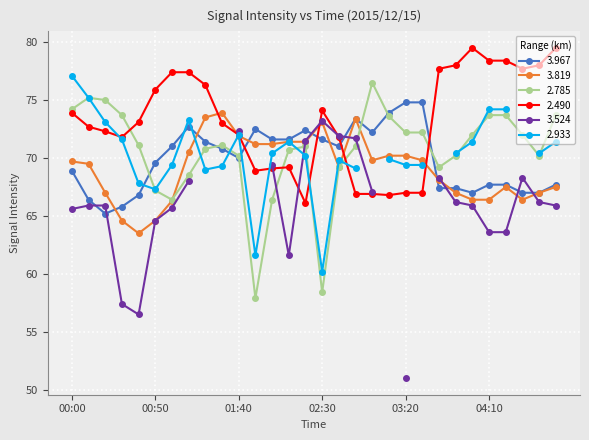

Which series changed the most between 03:30 and 04:40?

2.490